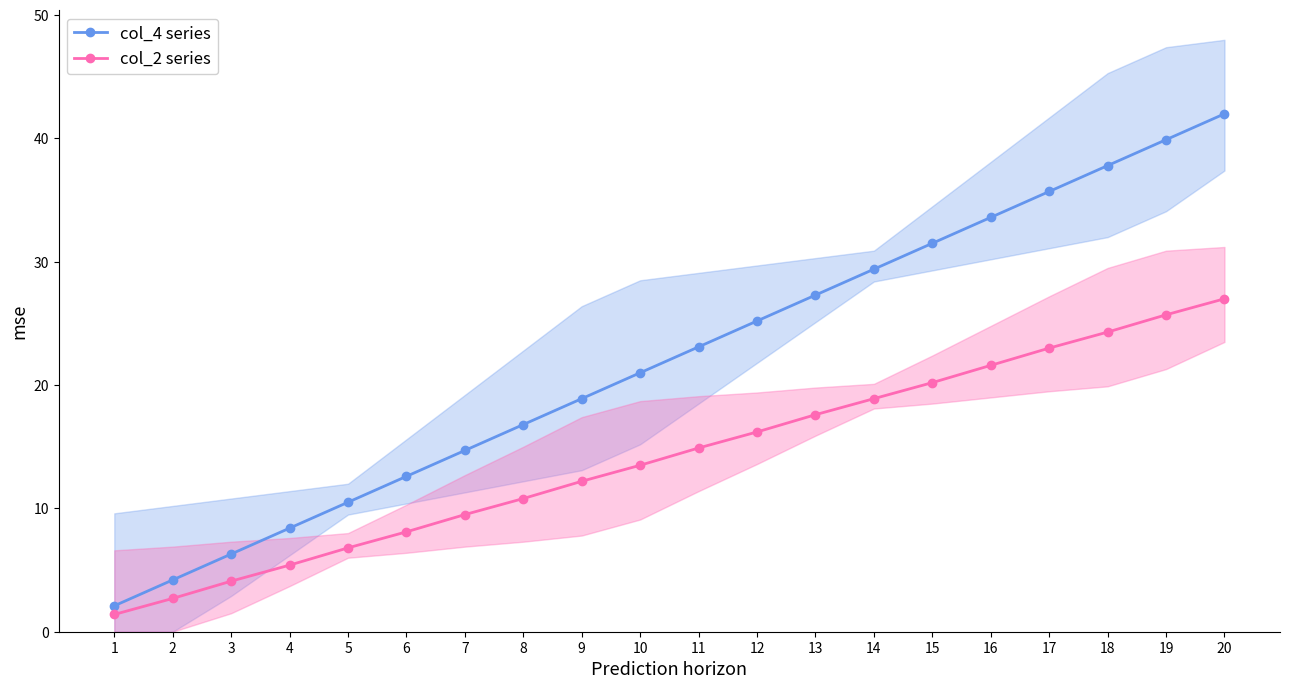

Between 8 and 13, which series saw the biggest shift?

col_4 series